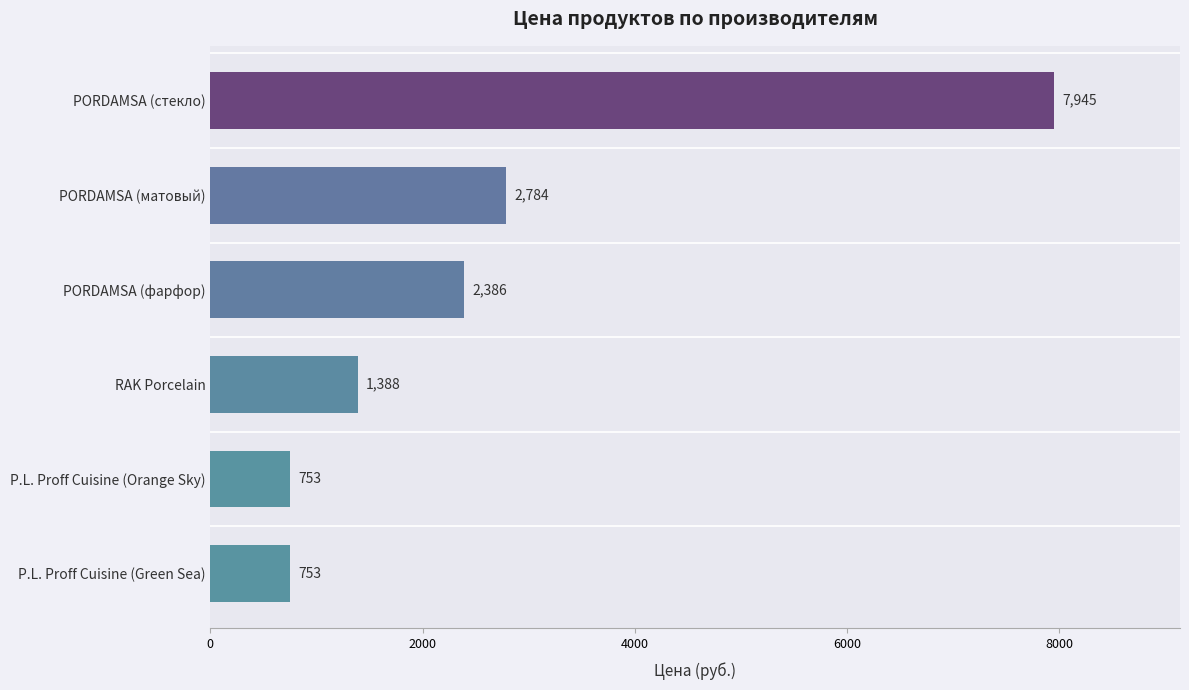

What is the difference between the maximum and minimum values?

7192